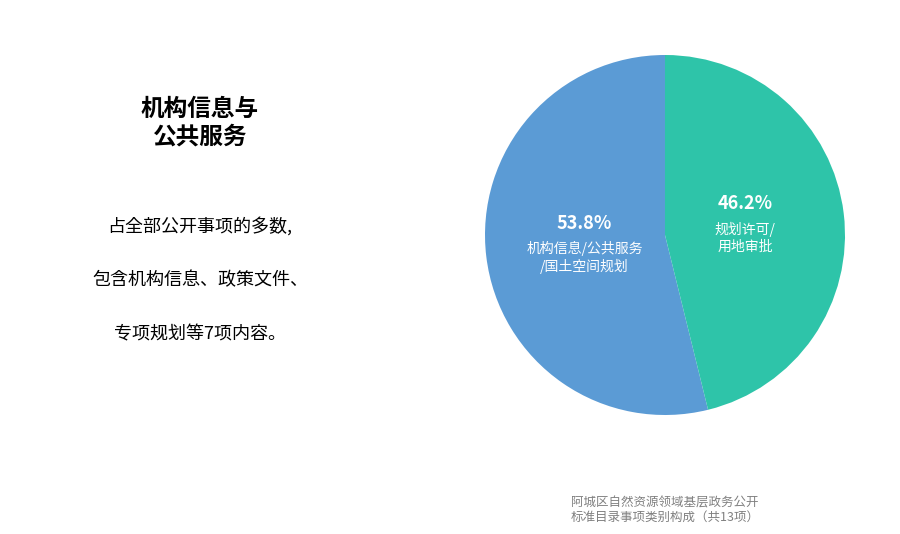

Is there any slice that represents more than half of the pie?

Yes